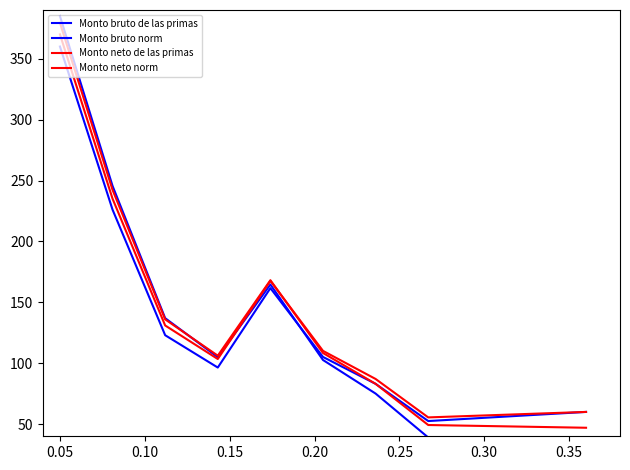

At how many categories does at least one series exceed 165?

3